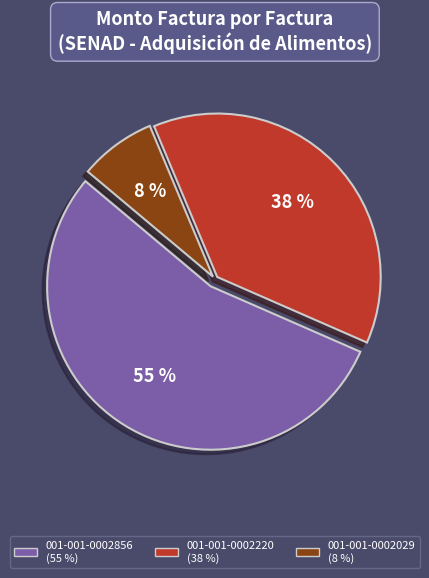

To the nearest percent, what portion does 001-001-0002029 represent?

8%